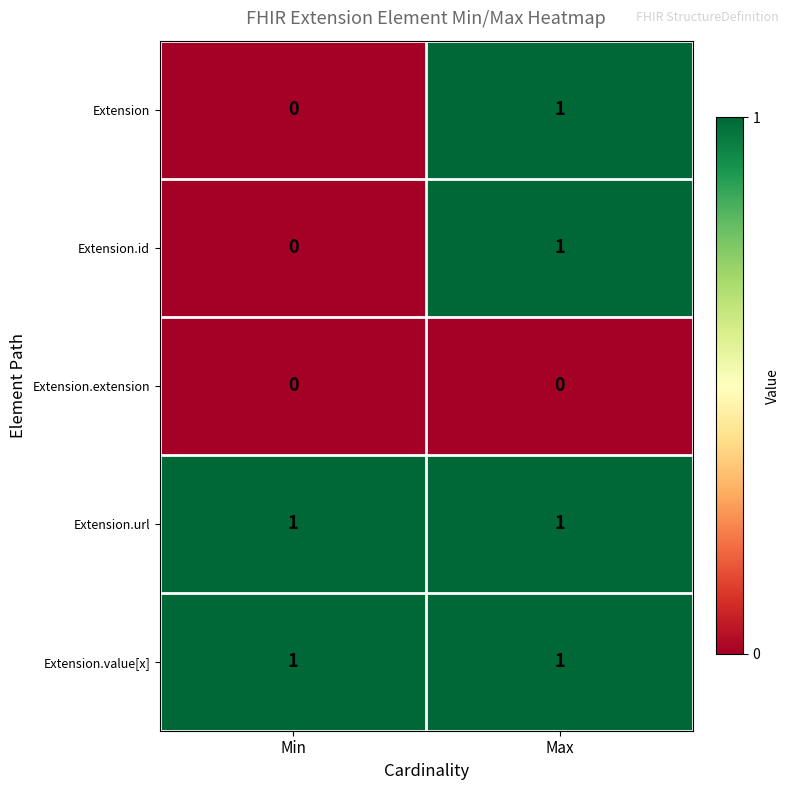

Is the value of Extension.extension at Min greater than the value of Extension.url at Max?

No